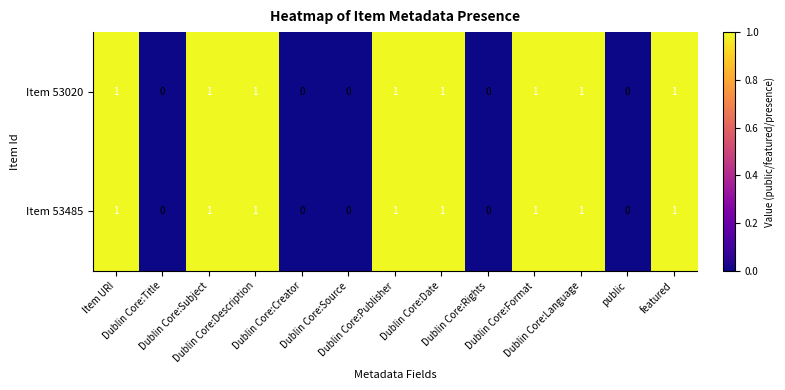

What is the sum of all Item 53020 values?

8